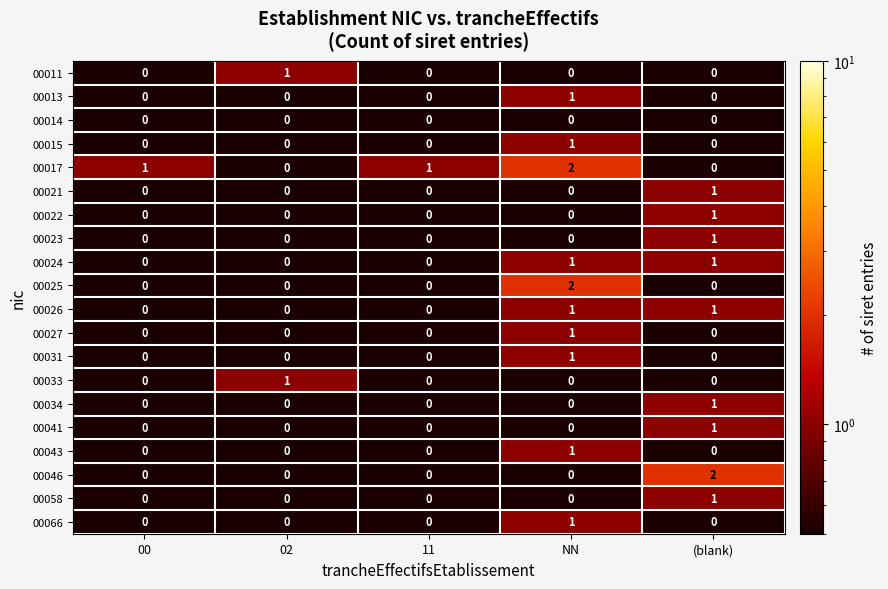

Count the 00031 values in the range 0 to 1.

5